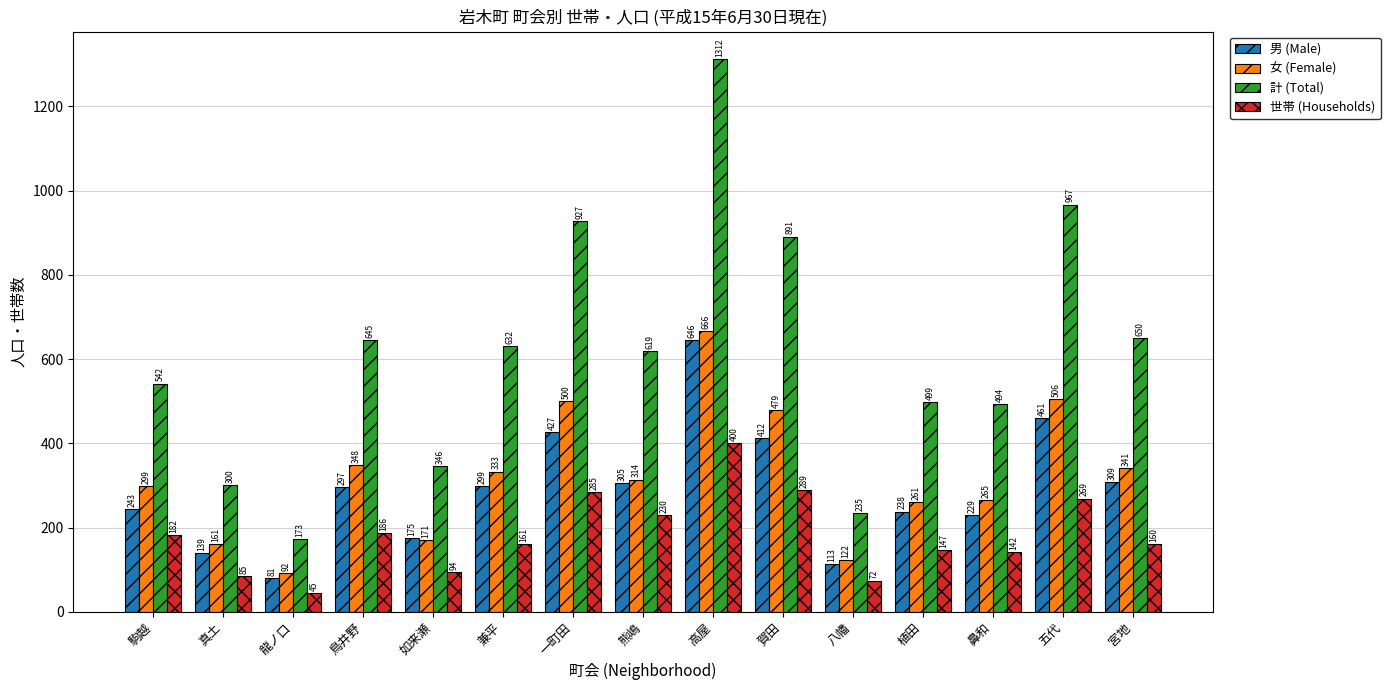

What is the total value across all series at 八幡?

542